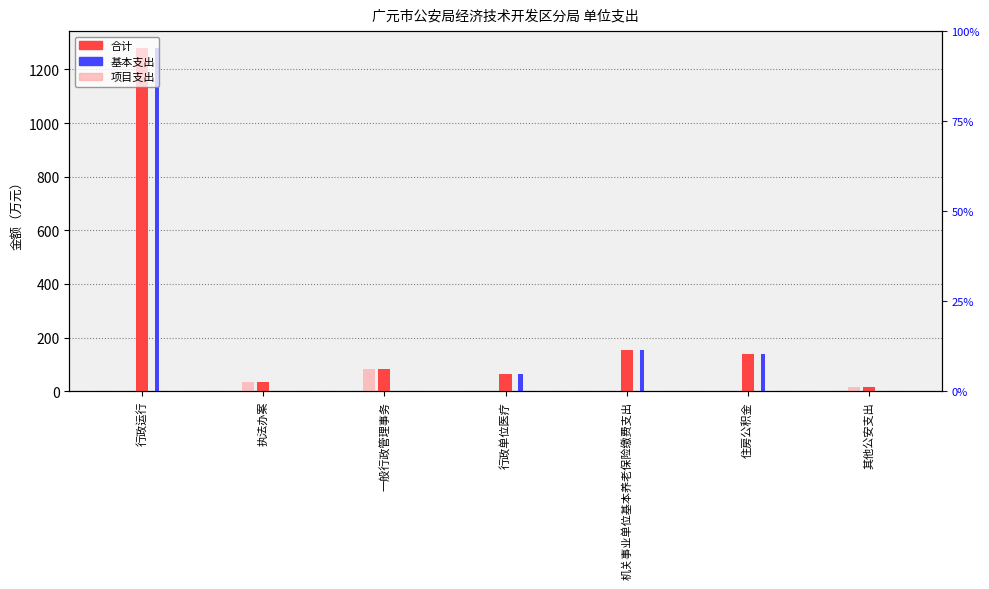

What is the sum of the 基本支出 values at 行政单位医疗 and 住房公积金?

203.0